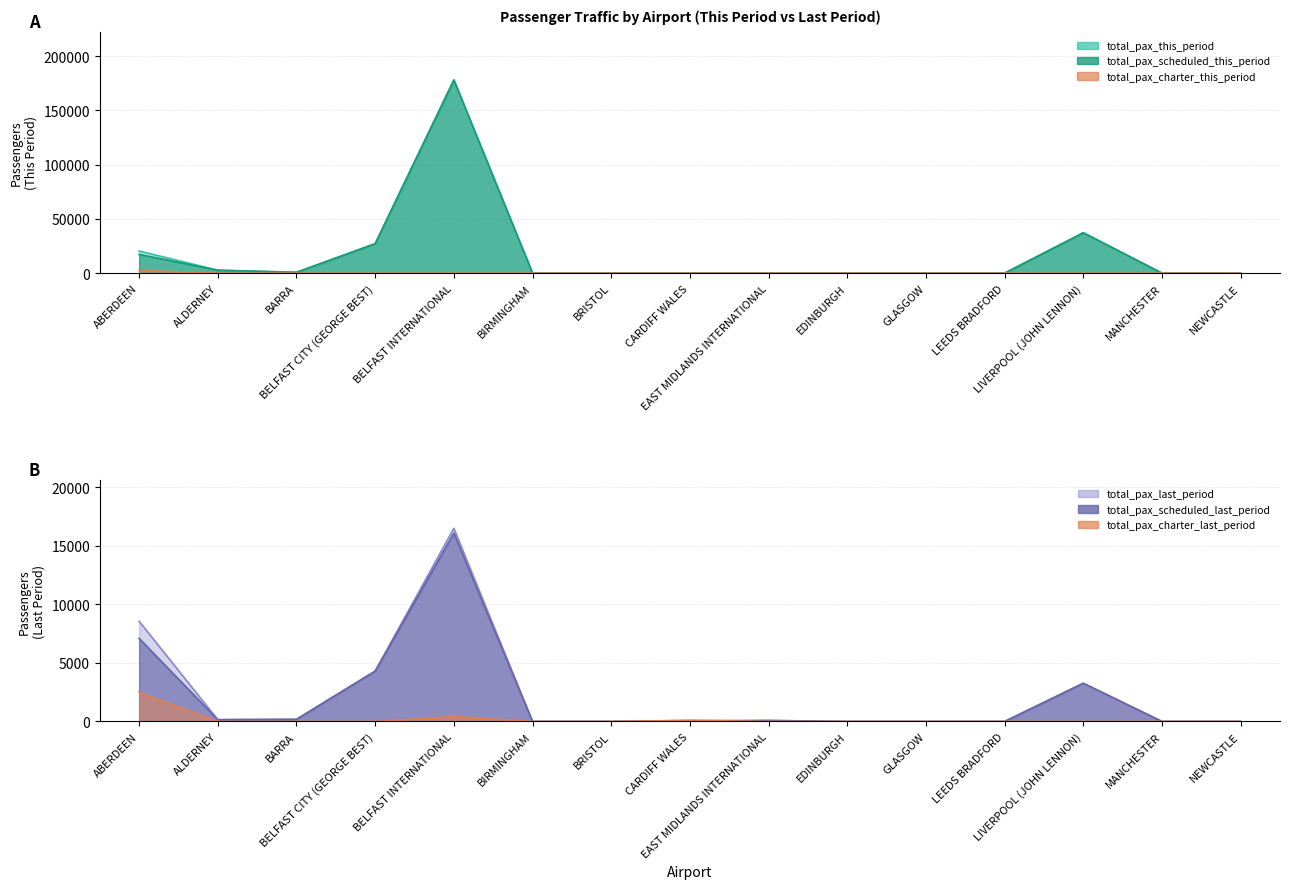

True or false: total_pax_charter_this_period and total_pax_this_period cross at least once.

False